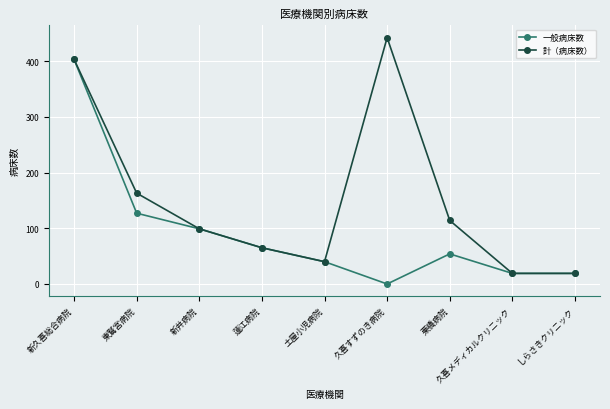

Is the value of 計（病床数） at 東鷲宮病院 greater than the value of 一般病床数 at 新久喜総合病院?

No